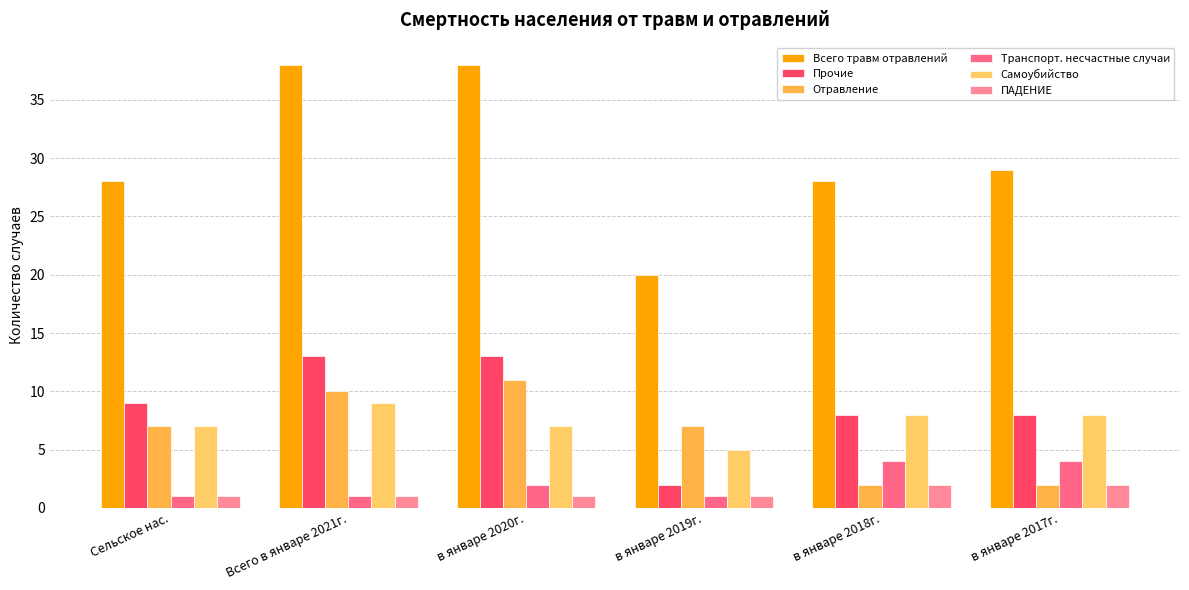

What are all the series names shown in the legend?

Всего травм отравлений, Прочие, Отравление, Транспорт. несчастные случаи, Самоубийство, ПАДЕНИЕ